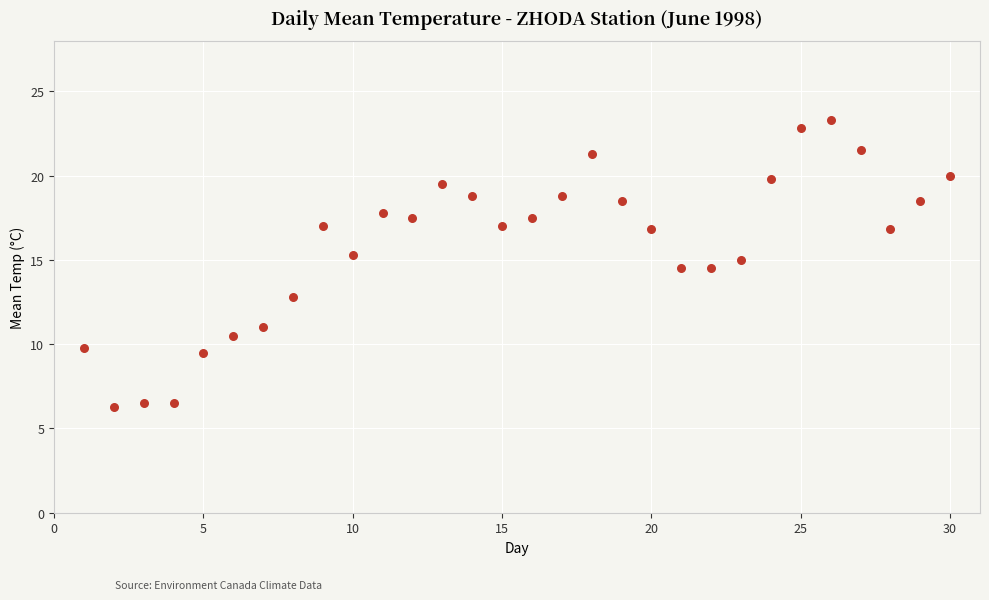

What is the range of Y values (max minus min)?

17.0